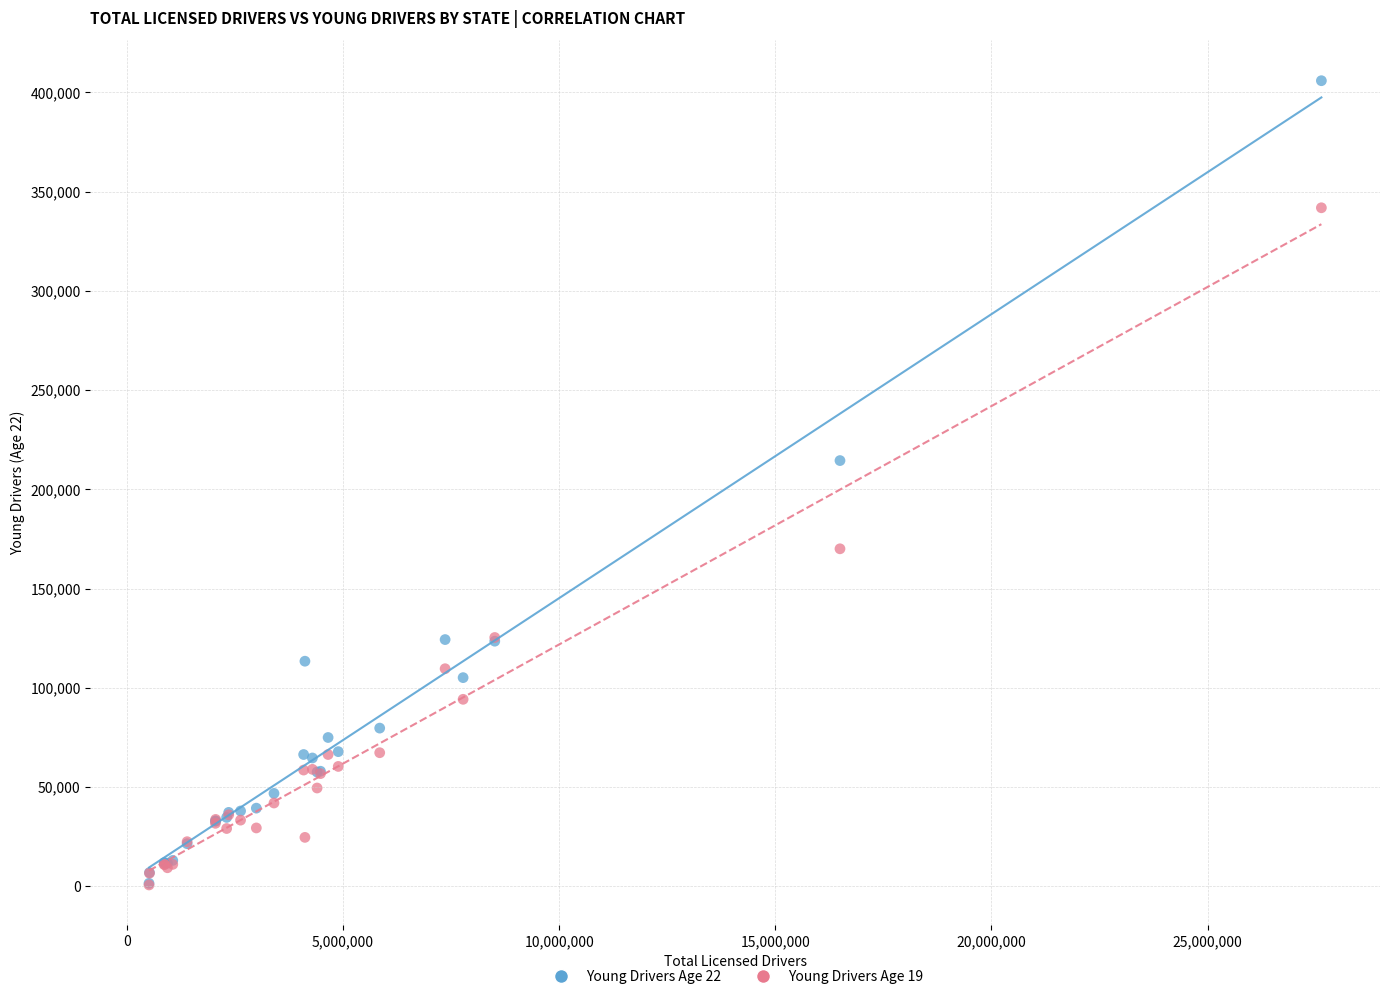

Across all series, what Y value is closest to 203277?

214496